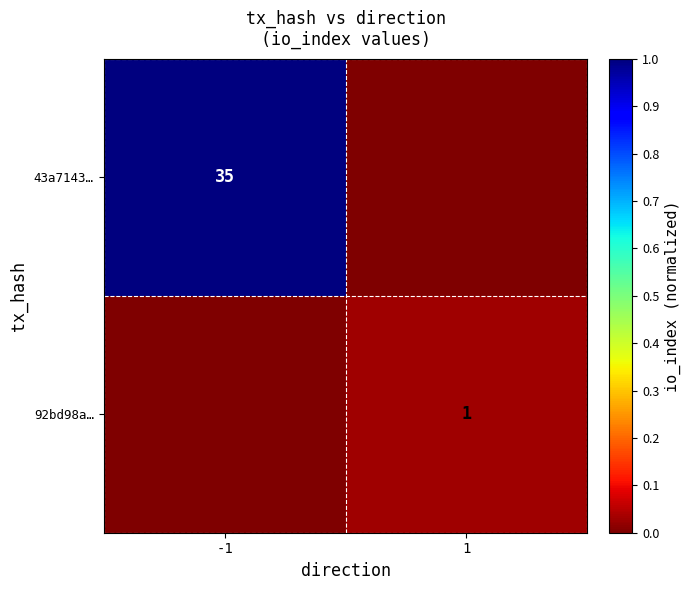

How many categories are shown in the chart?

2